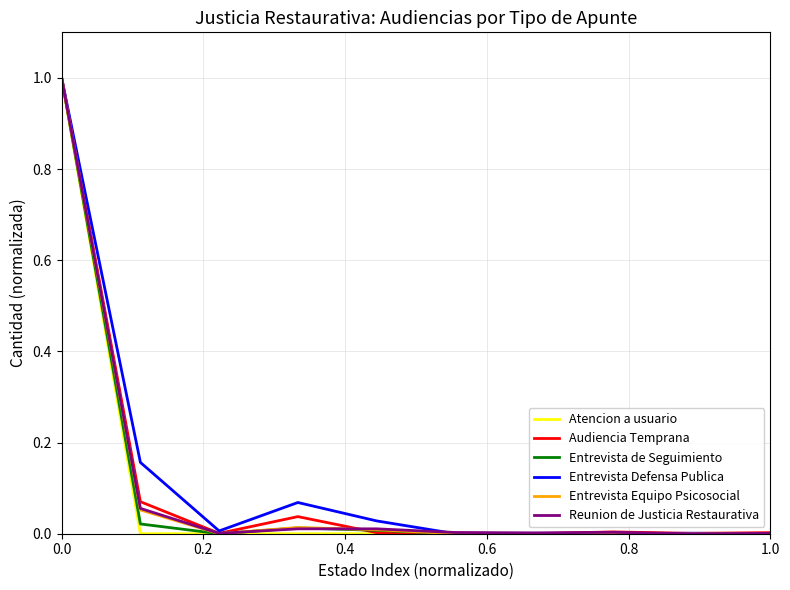

What is the maximum value for Entrevista Defensa Publica?

1.0